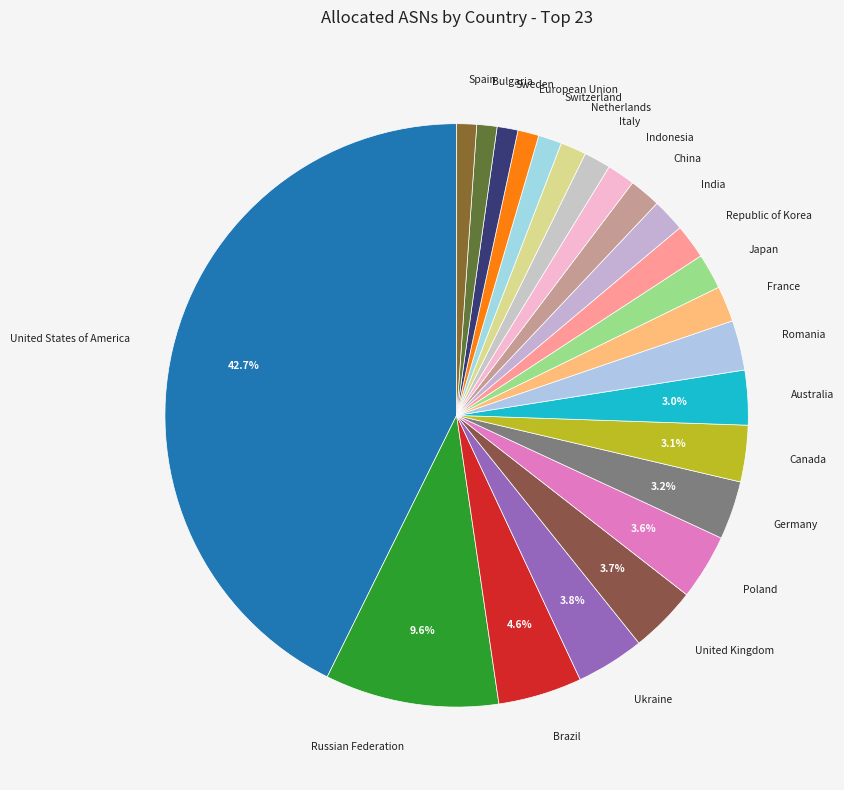

Do Romania and Spain together represent more than half of the pie?

No